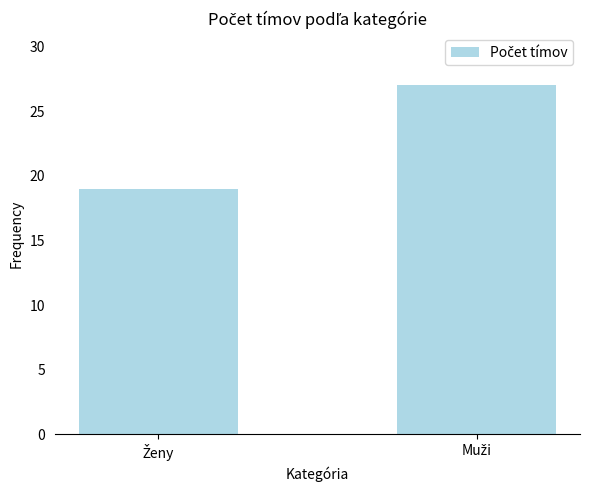

What is the value of the 1st bar from the left?

19